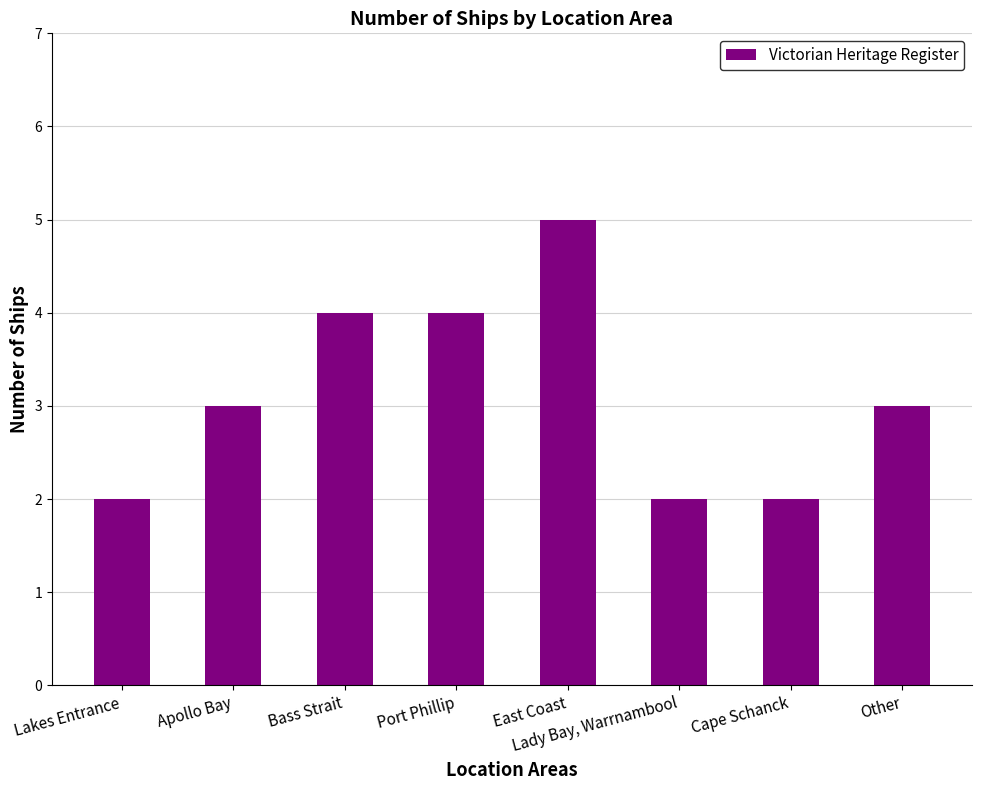

What value does the data have at East Coast?

5